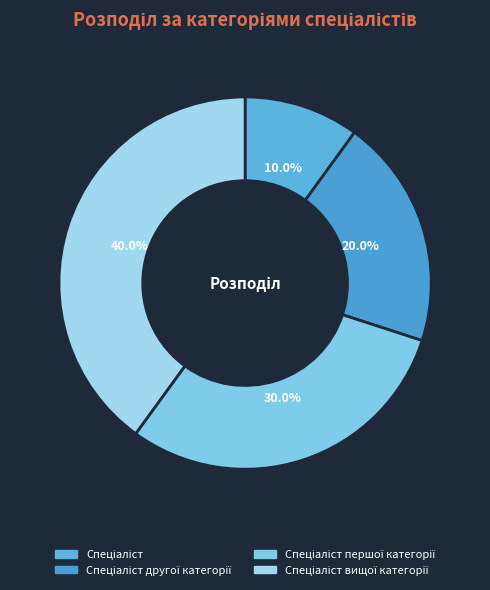

What percentage do Спеціаліст and Спеціаліст другої категорії together represent?

30.0%